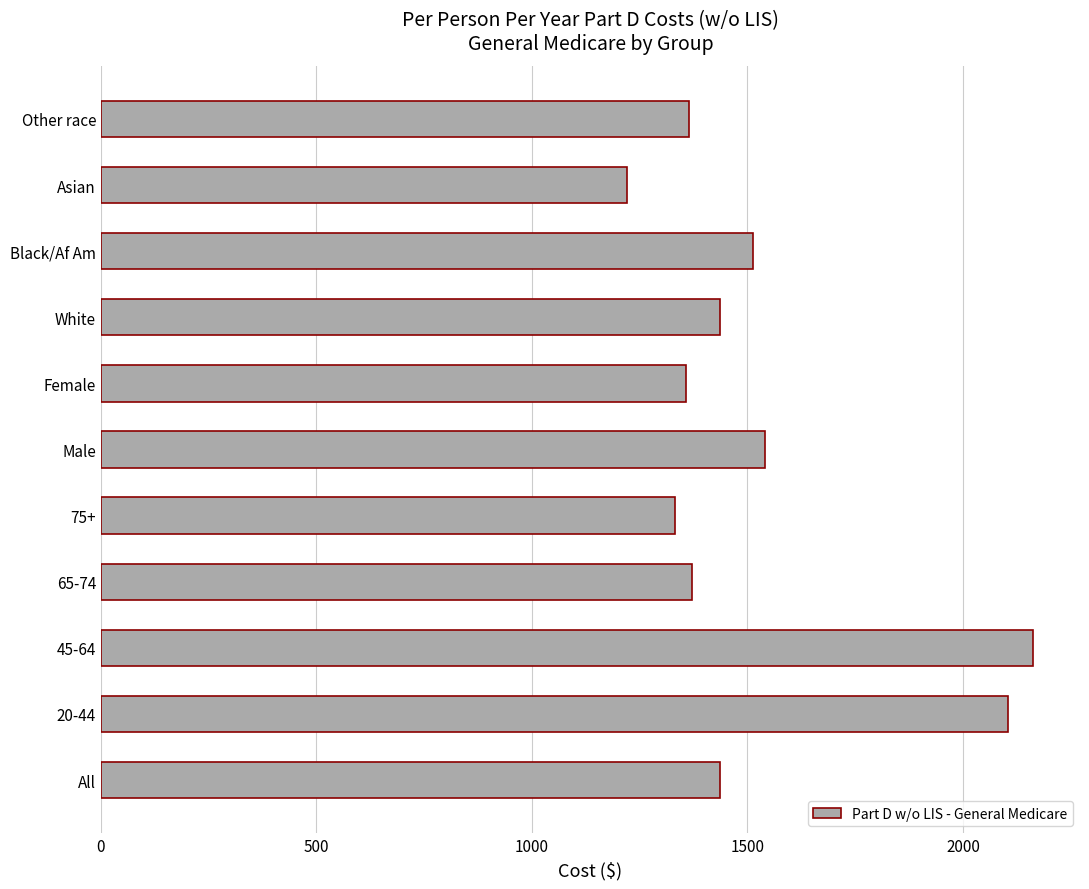

The chart shows a value of 1371.4 at 65-74. True or false?

True